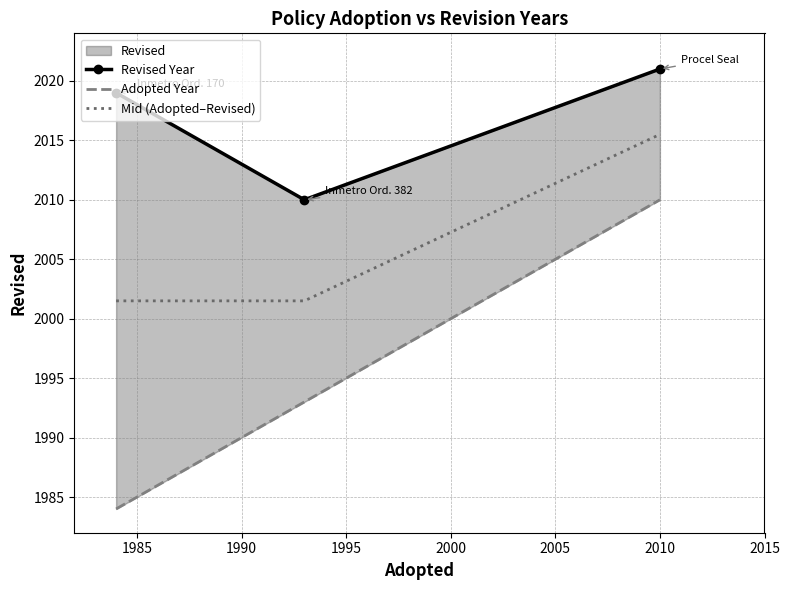

List the series in order of their peak value, lowest first.

Adopted Year, Mid (Adopted–Revised), Revised Year